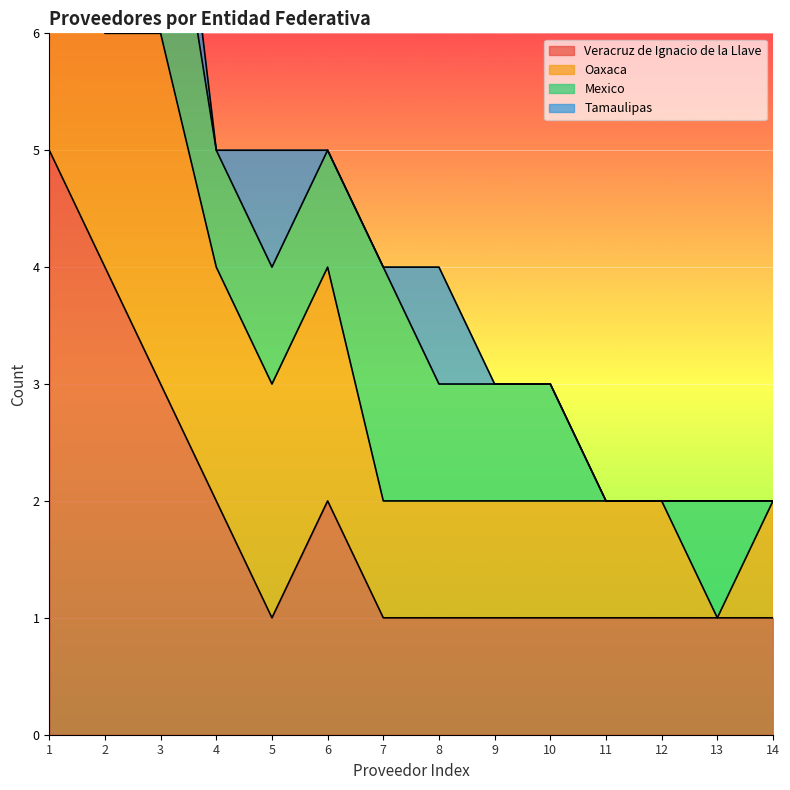

Reading left to right, list all the values displayed in this chart.

Veracruz de Ignacio de la Llave: 1=5	2=4	3=3	4=2	5=1	6=2	7=1	8=1	9=1	10=1	11=1	12=1	13=1	14=1
Oaxaca: 1=3	2=2	3=3	4=2	5=2	6=2	7=1	8=1	9=1	10=1	11=1	12=1	13=0	14=1
Mexico: 1=2	2=3	3=2	4=1	5=1	6=1	7=2	8=1	9=1	10=1	11=0	12=0	13=1	14=0
Tamaulipas: 1=1	2=0	3=1	4=0	5=1	6=0	7=0	8=1	9=0	10=0	11=0	12=0	13=0	14=0